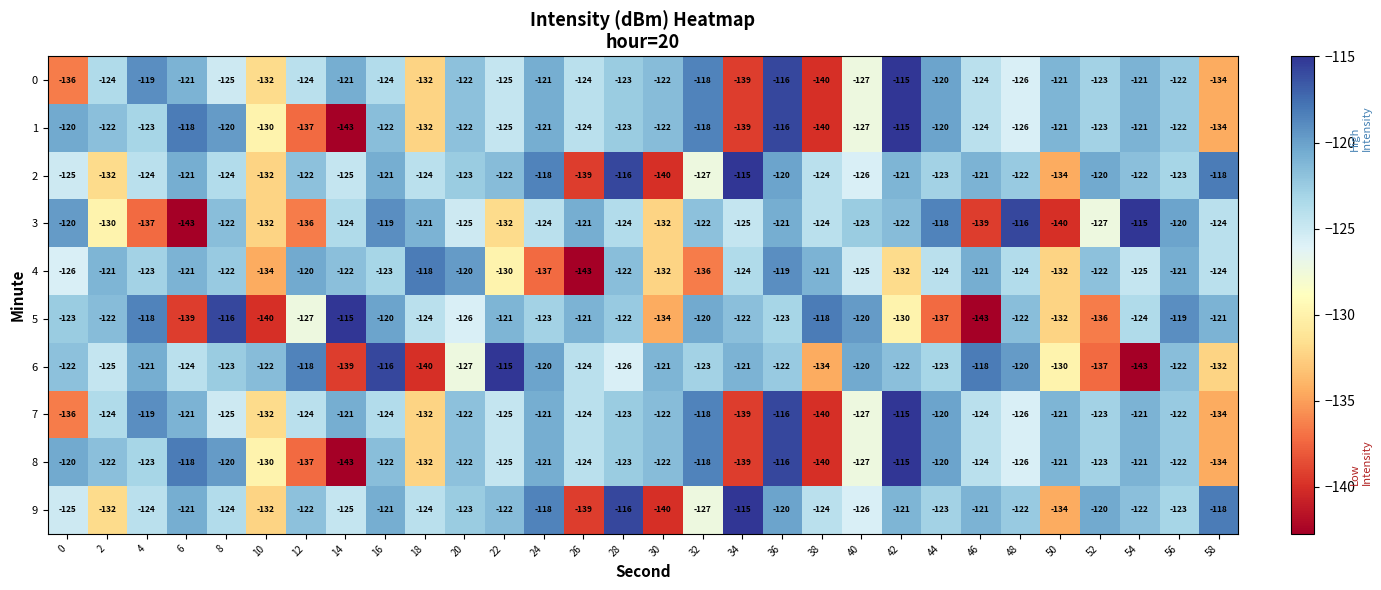

What is the spread (max minus min) of values at 42?

17